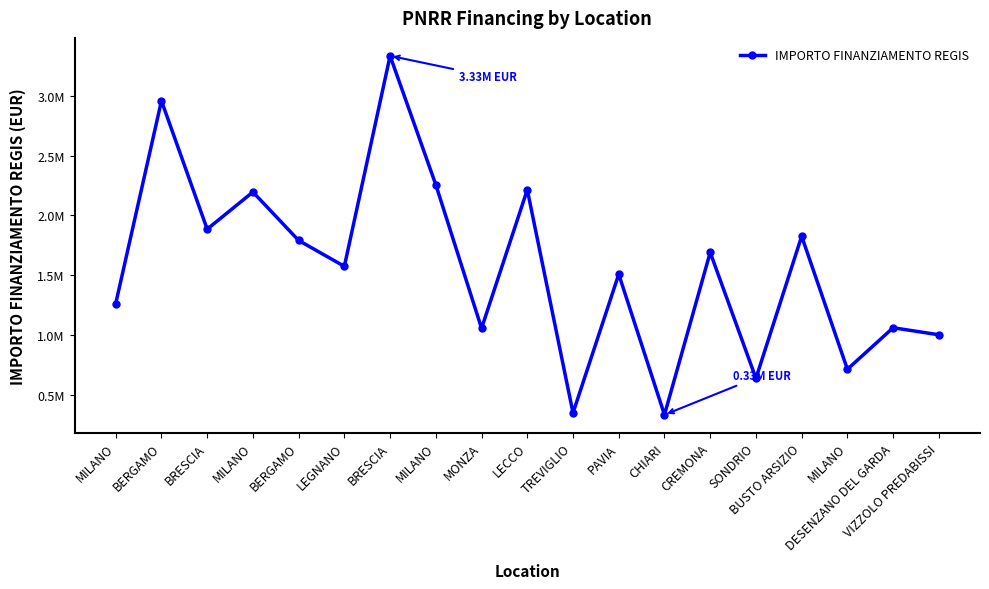

At which label is the value closest to 1832948?

BUSTO ARSIZIO